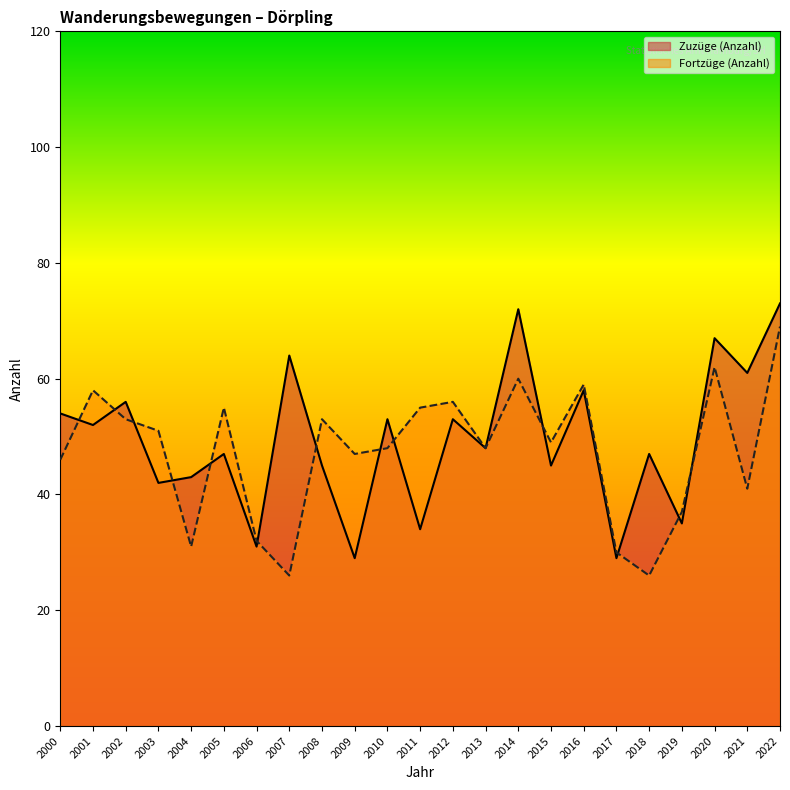

What is the sum of the Fortzüge (Anzahl) values at 2006 and 2013?

80